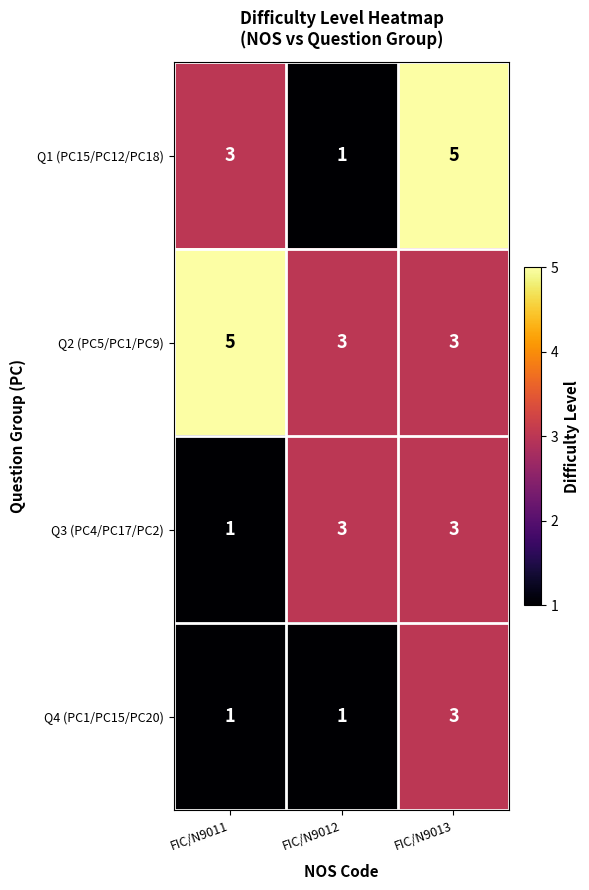

At which category is the sum across all series the highest?

FIC/N9013